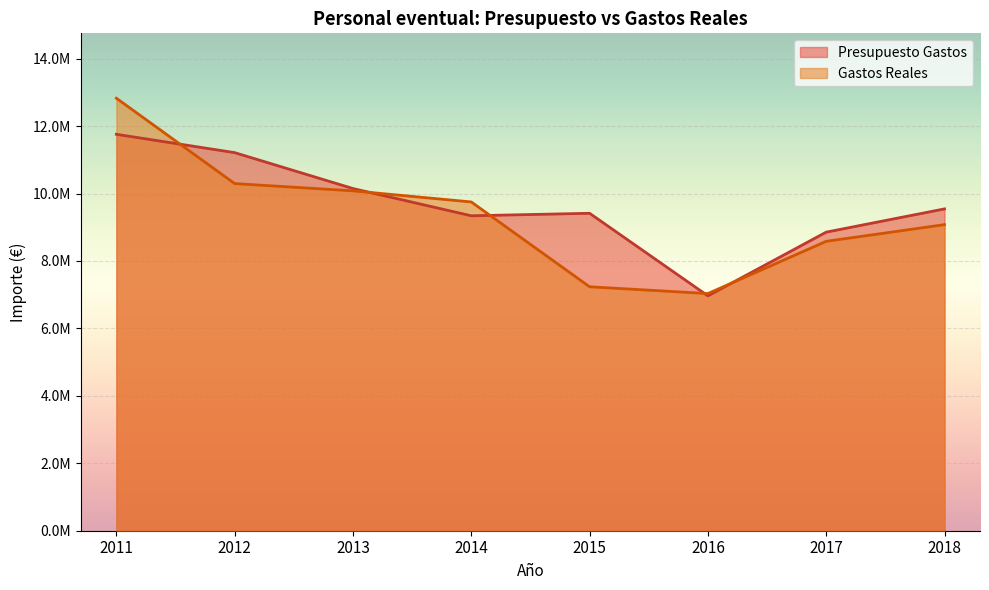

Between 2015 and 2014, which is larger?

2015